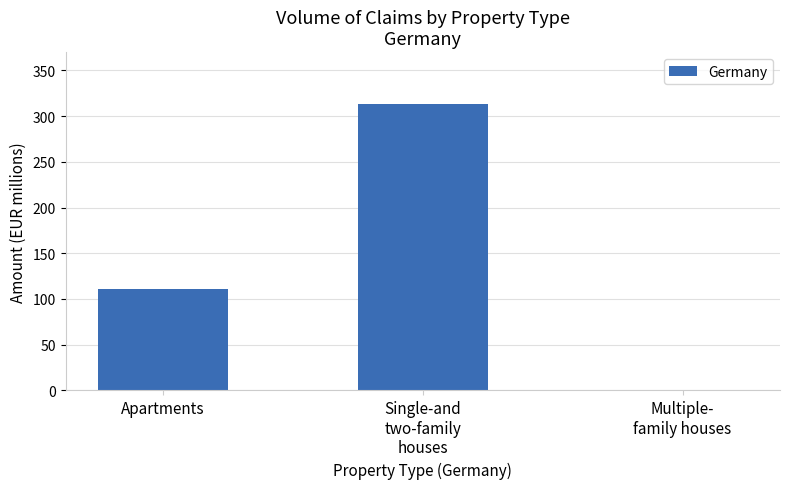

Reading left to right, transcribe all the data shown in this chart.

110.7	313.5	0.2